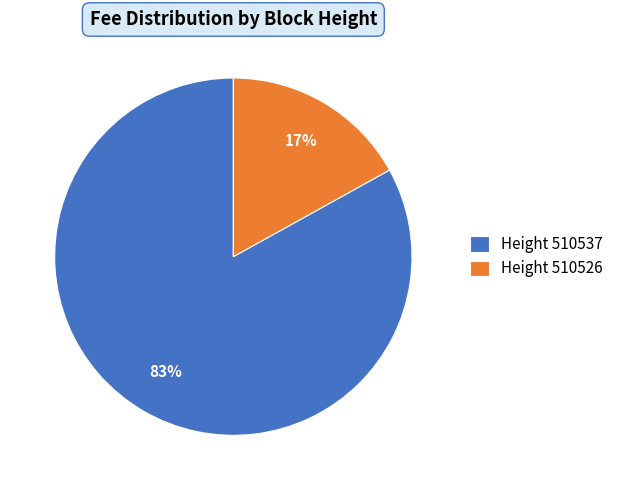

How many segments does this pie chart have?

2